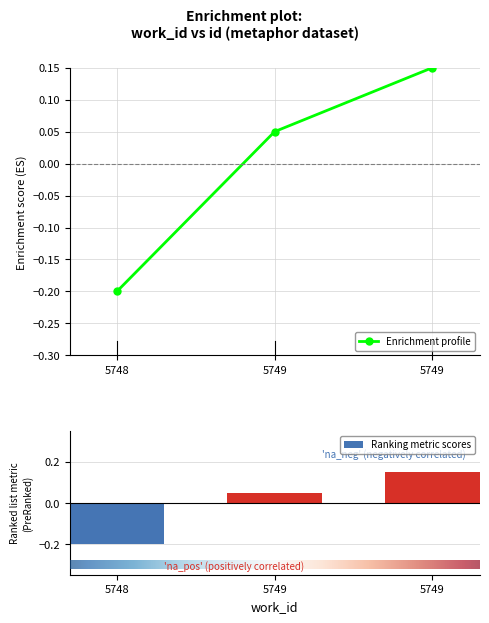

Which category has the highest value across all series?

5749